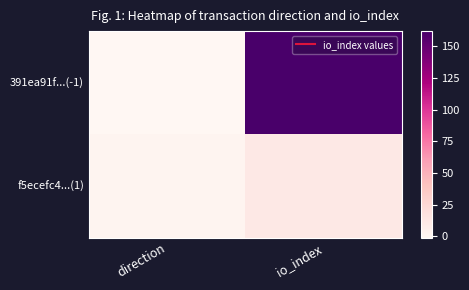

Rank the series by their average value, from lowest to highest.

f5ecefc4...(1), 391ea91f...(-1)